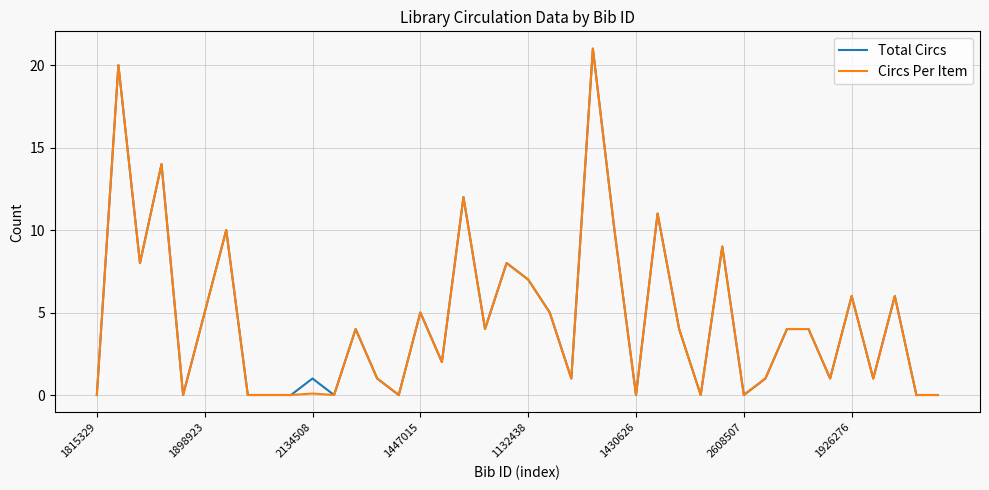

At which label does Total Circs reach its minimum?

1815329